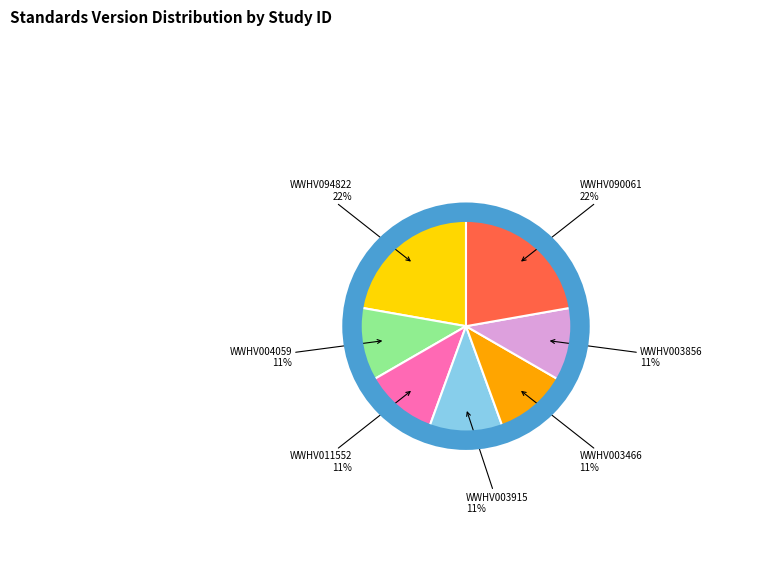

To the nearest percent, what is the combined percentage of WWHV094822 and WWHV003856?

33%